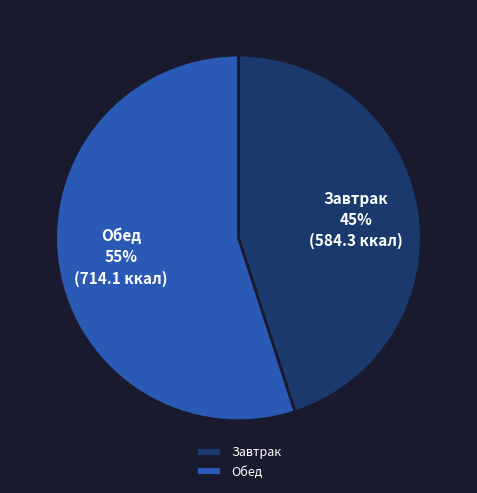

To the nearest percent, what is the difference between the Завтрак and Обед slice percentages?

10%